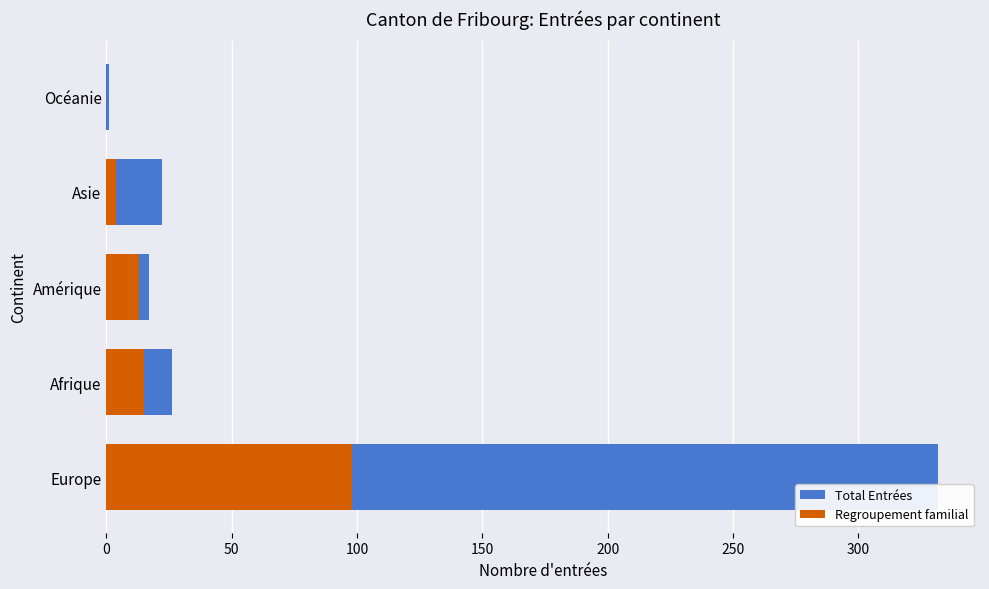

What is the value of the Total Entrées bar at the 1st from the left?

332